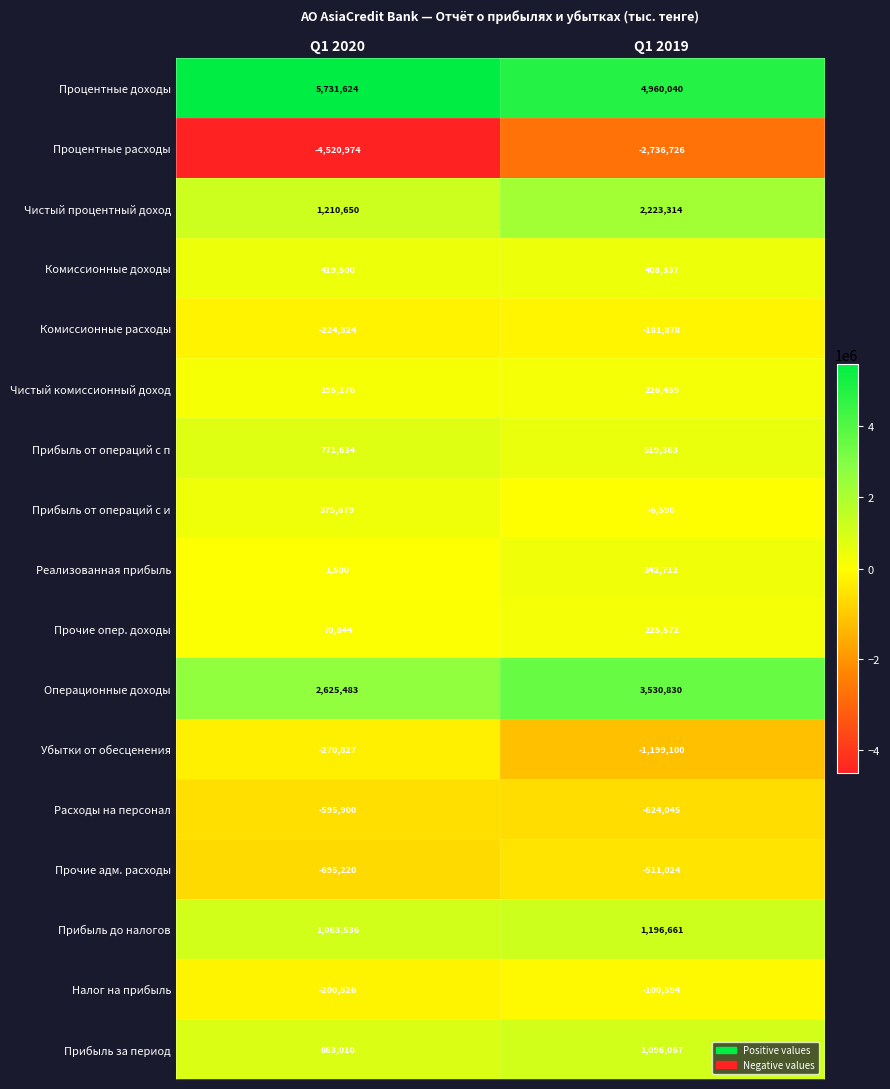

What is the greatest value displayed?

5731624